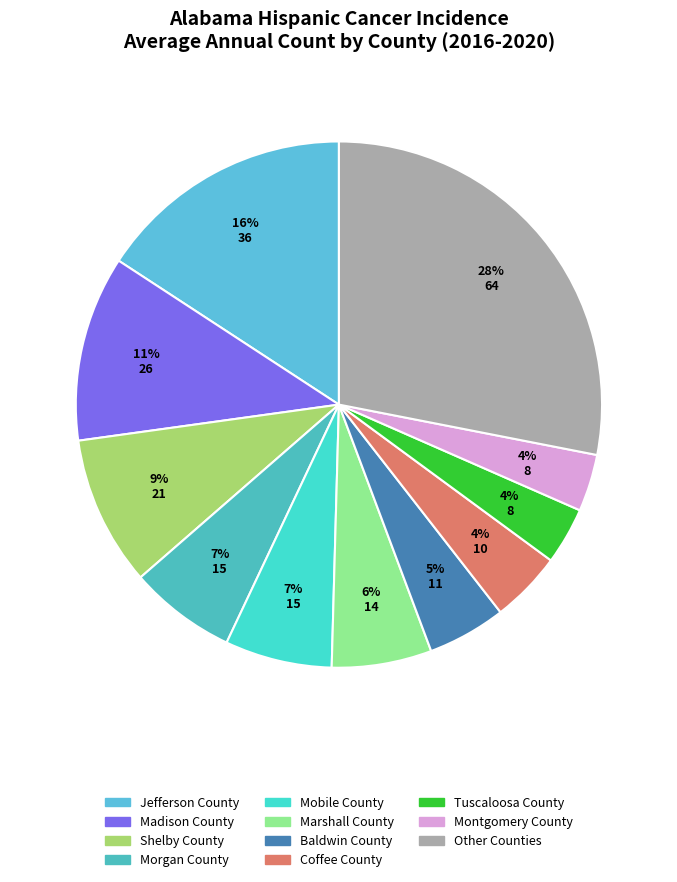

How many slices are in this pie chart?

11